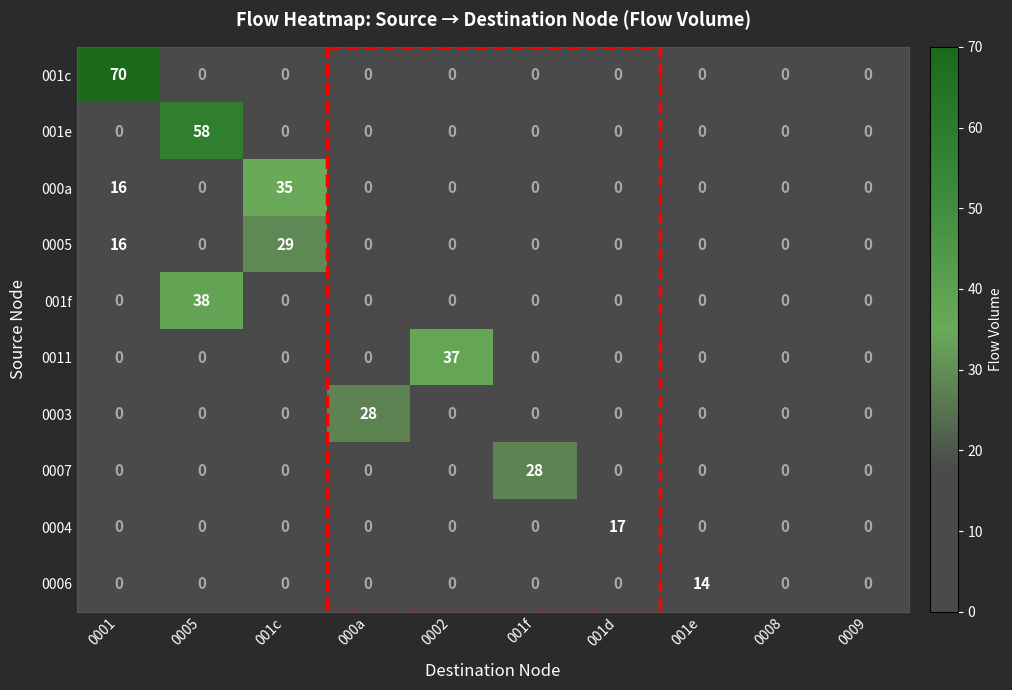

Read the 0007 value at 001f.

28